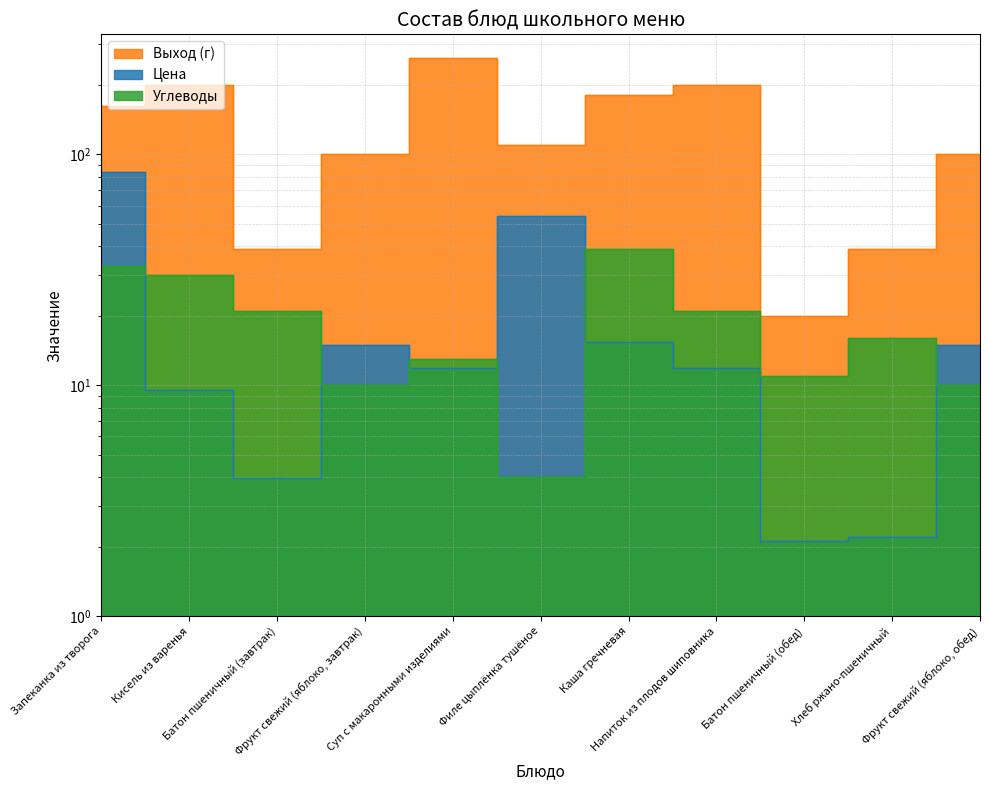

What is the value of the Углеводы point at the 1st from the left?

33.0